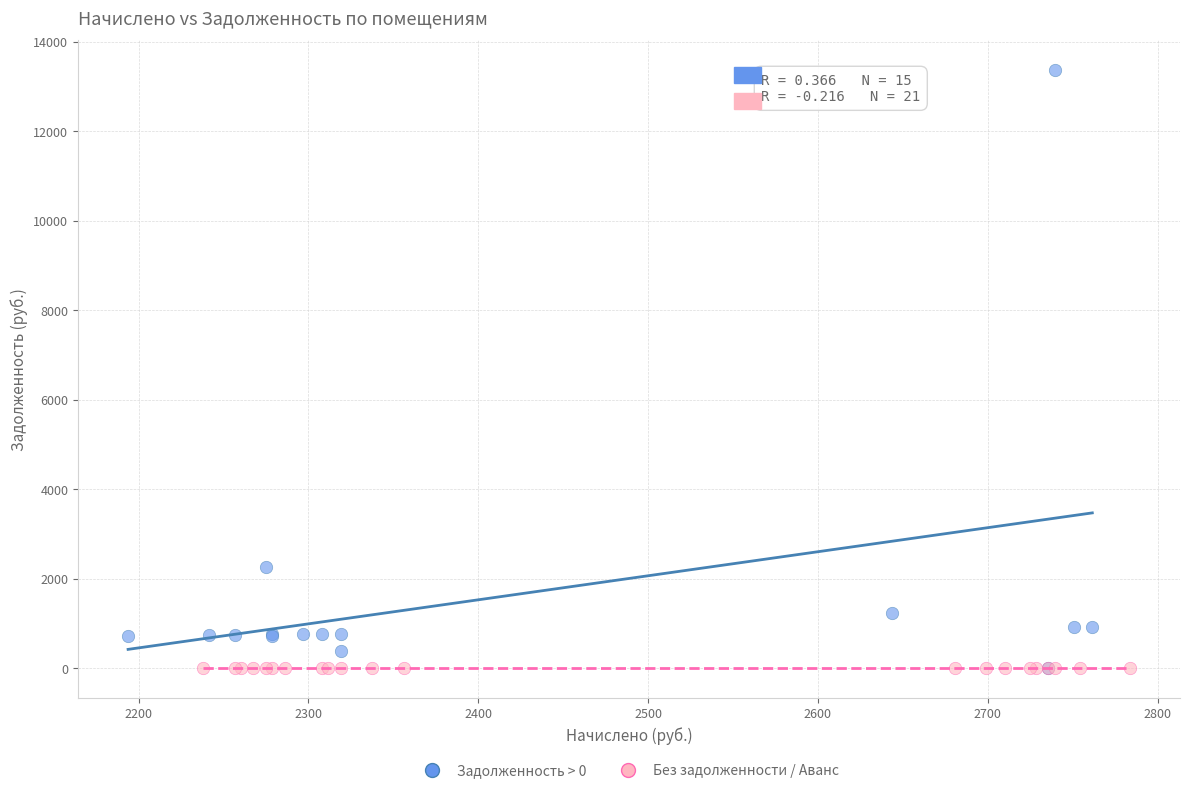

What are all the series names shown in the legend?

Задолженность > 0, Без задолженности / Аванс